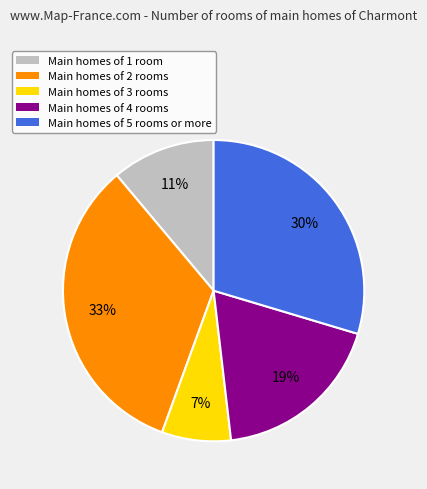

To the nearest percent, what is the difference between the largest and smallest slice percentages?

26%